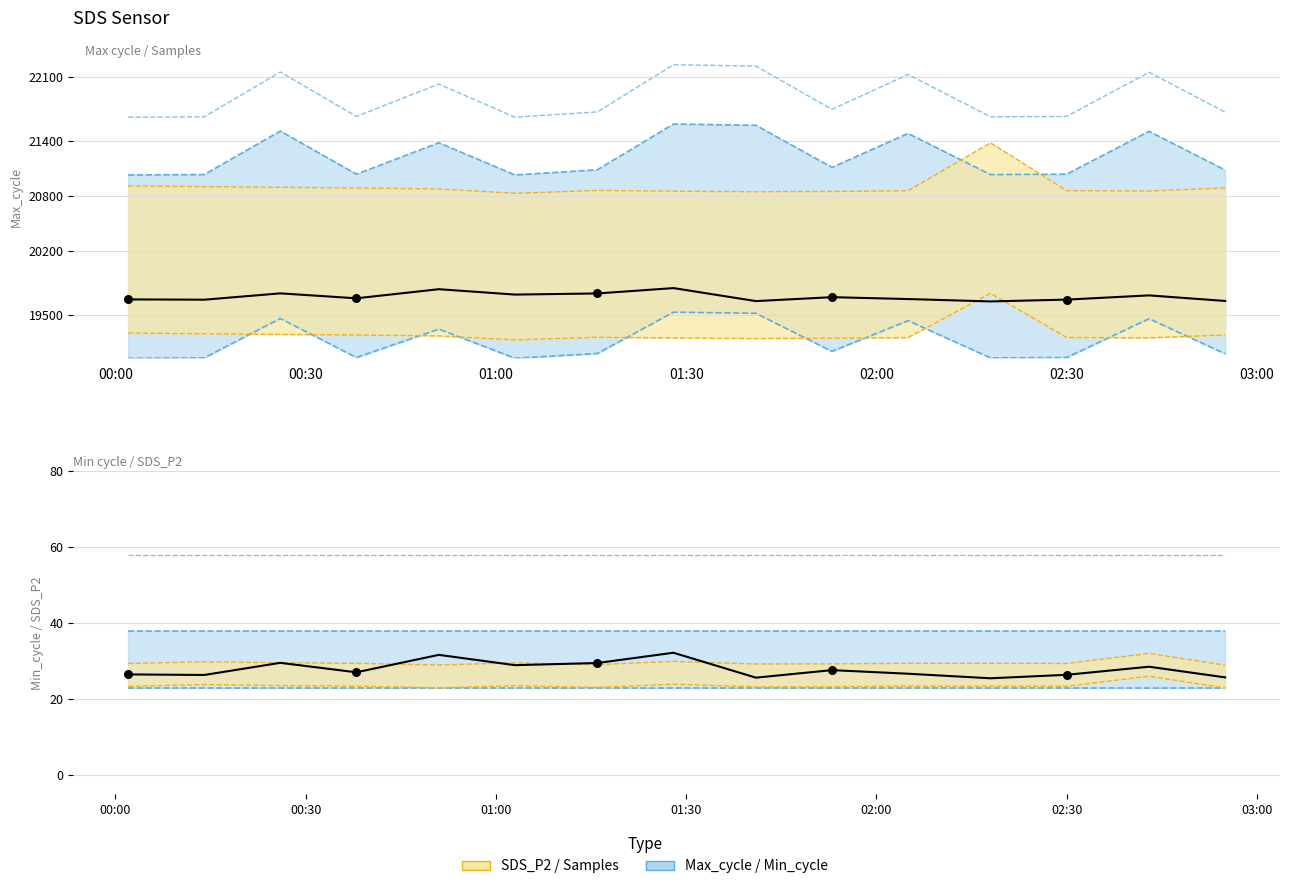

At how many categories does at least one series exceed 19474?

15